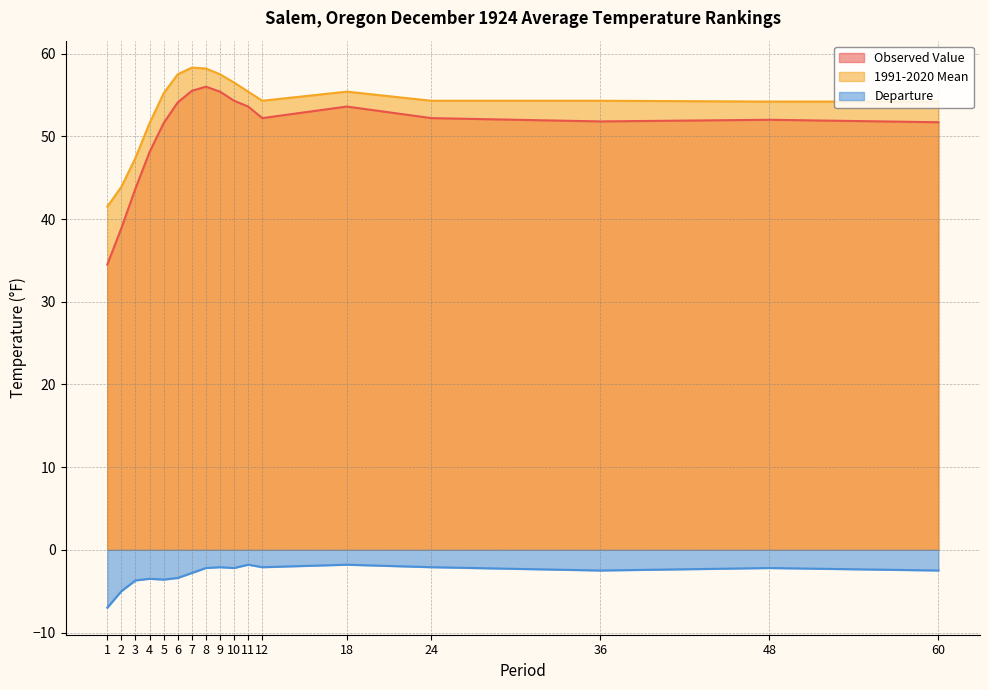

The value of Observed Value at 12 is 27.6. True or false?

False